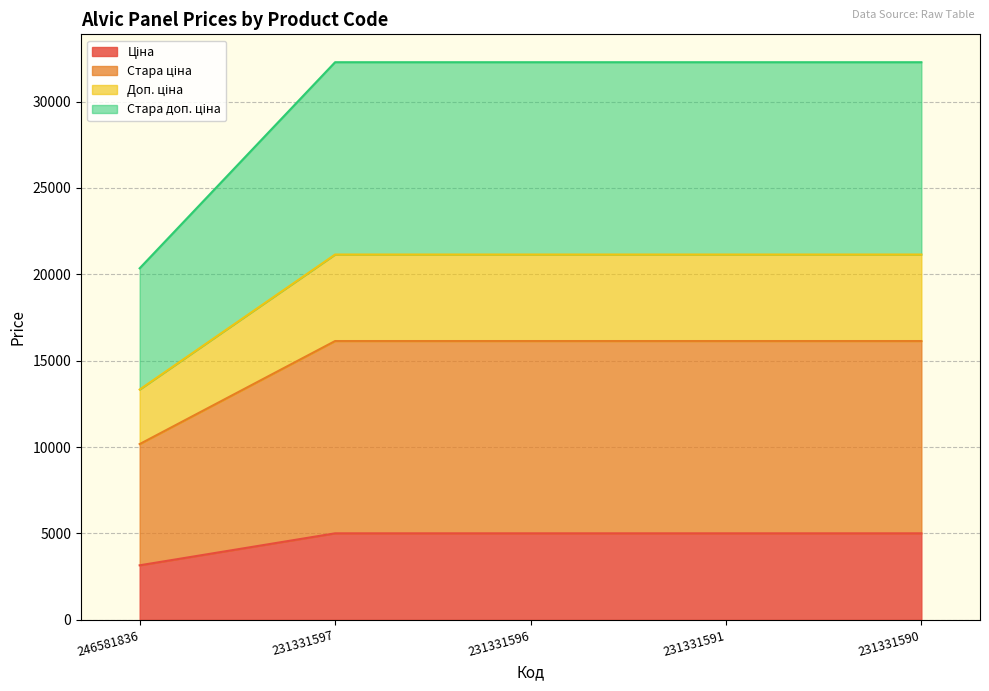

Which has a higher value, 231331596 or 231331591?

231331596